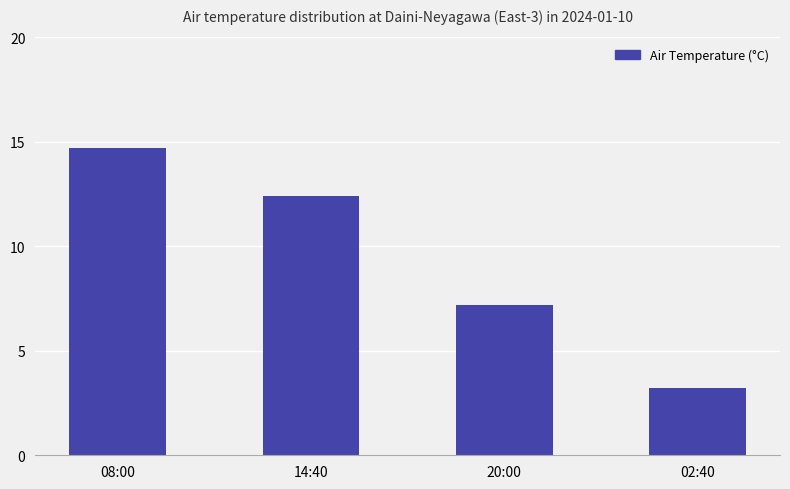

What is the maximum value shown in the chart?

14.7